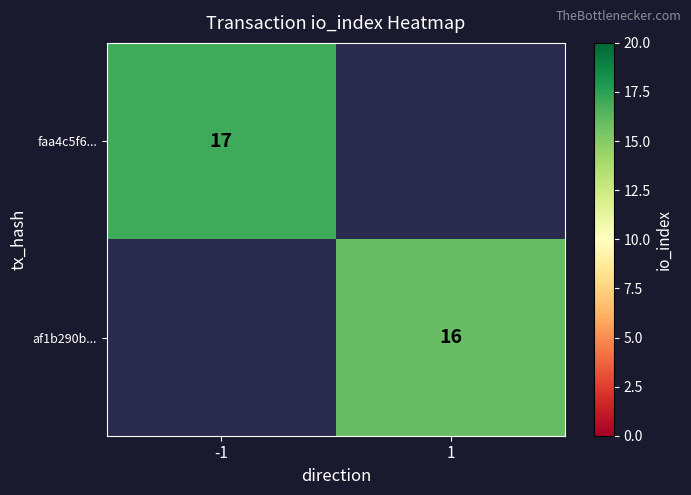

At how many categories does at least one series exceed 16?

1